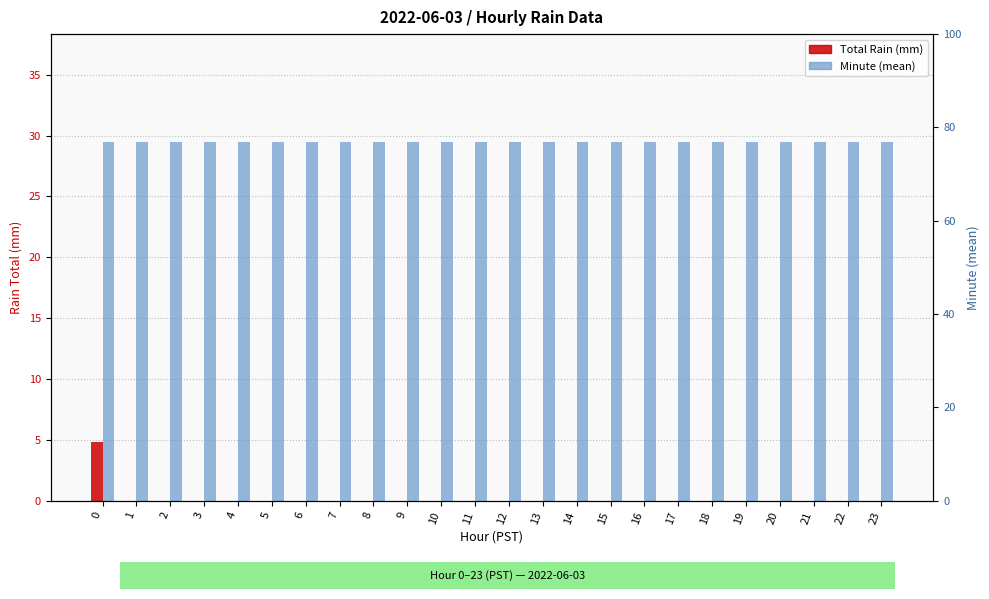

Which series changed the most between 7 and 11?

Total Rain (mm)